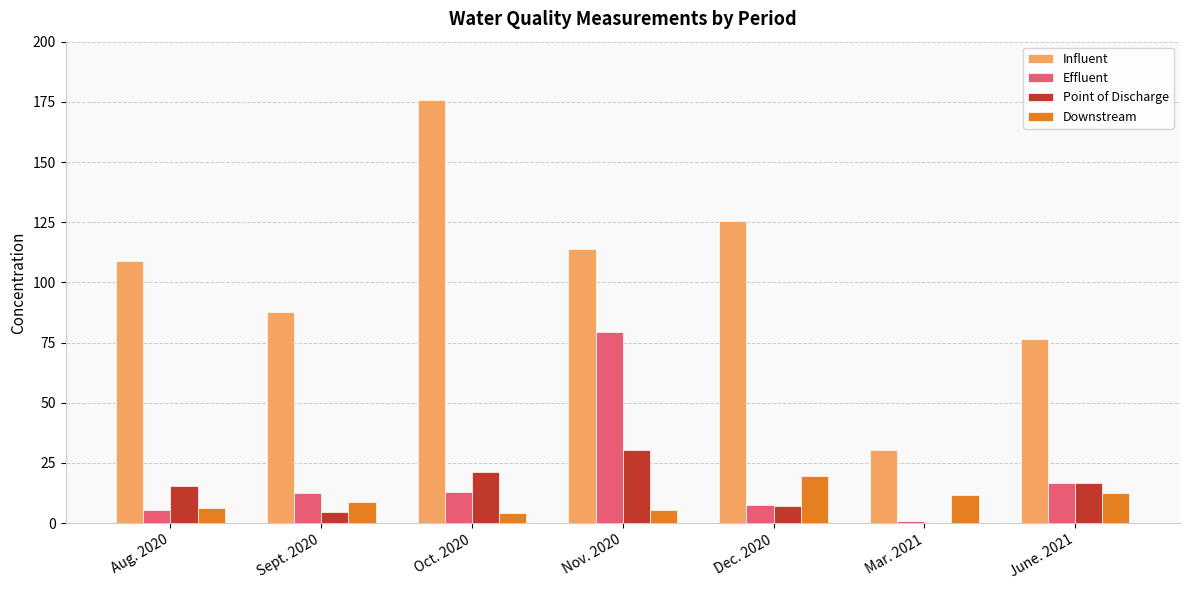

True or false: Influent has a value of 175.6 at Oct. 2020.

True